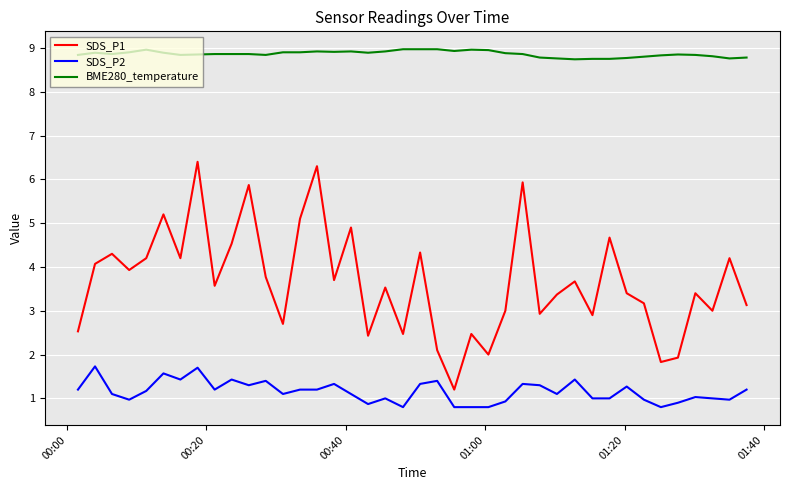

Which series has the largest total across all categories?

BME280_temperature